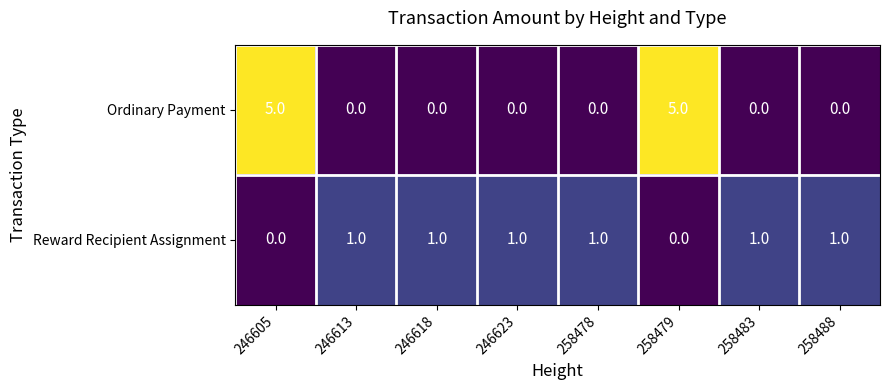

The Ordinary Payment series shows 5 at 246605. True or false?

True